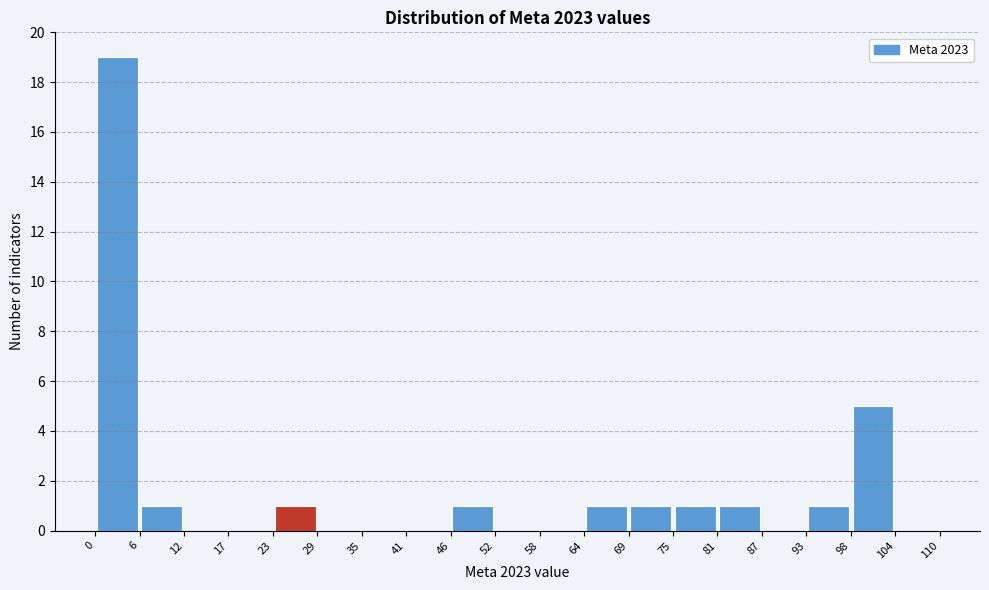

How tall is the bar that spans 64 to 69 on the x-axis? The values are not printed on the chart, so give them approximately, as read against the axis.

1